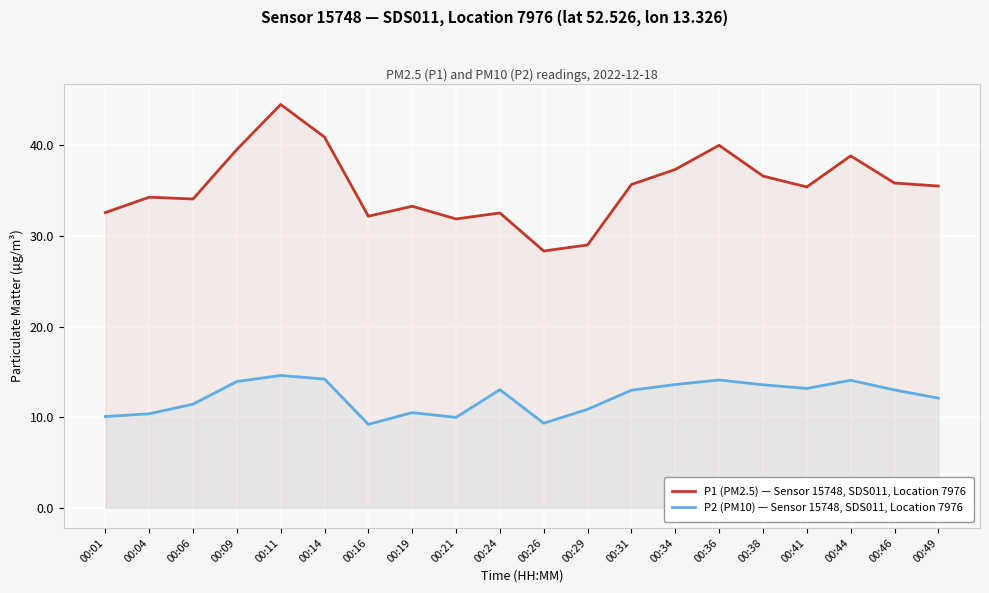

What is the maximum value shown in the chart?

44.5